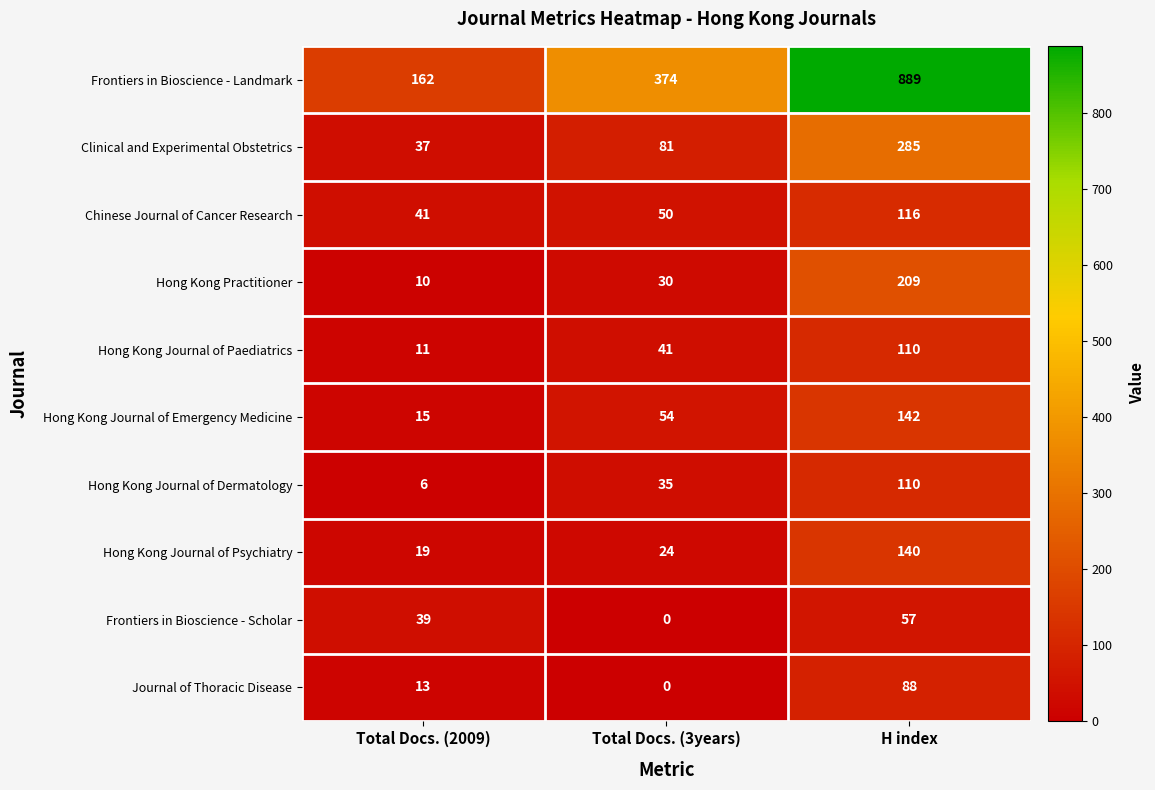

Rank the categories by Chinese Journal of Cancer Research value from lowest to highest.

Total Docs. (2009), Total Docs. (3years), H index